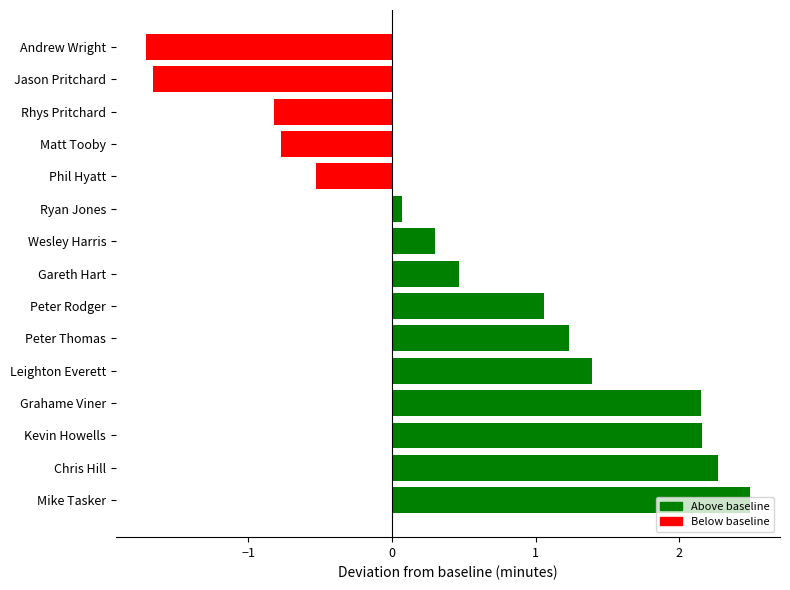

True or false: the data shows -0.9 at Andrew Wright.

False